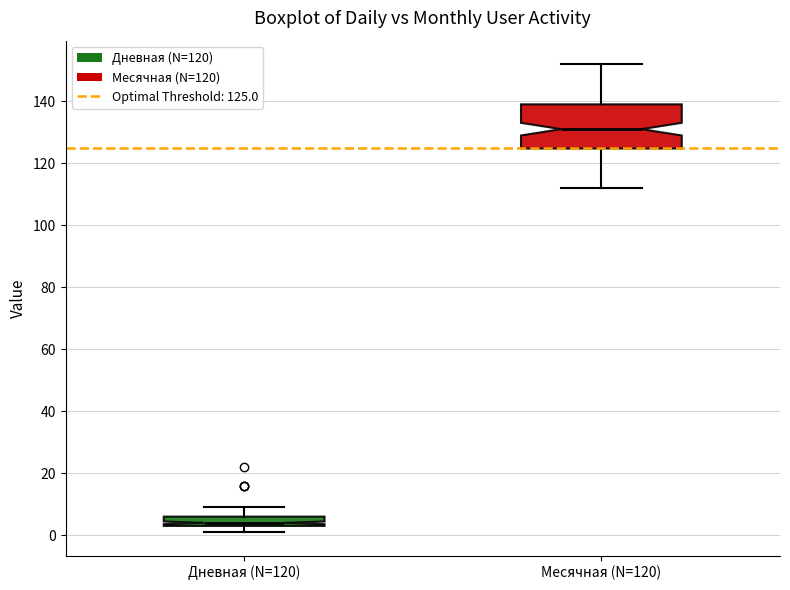

Which box's median line is the lowest?

Дневная (N=120)